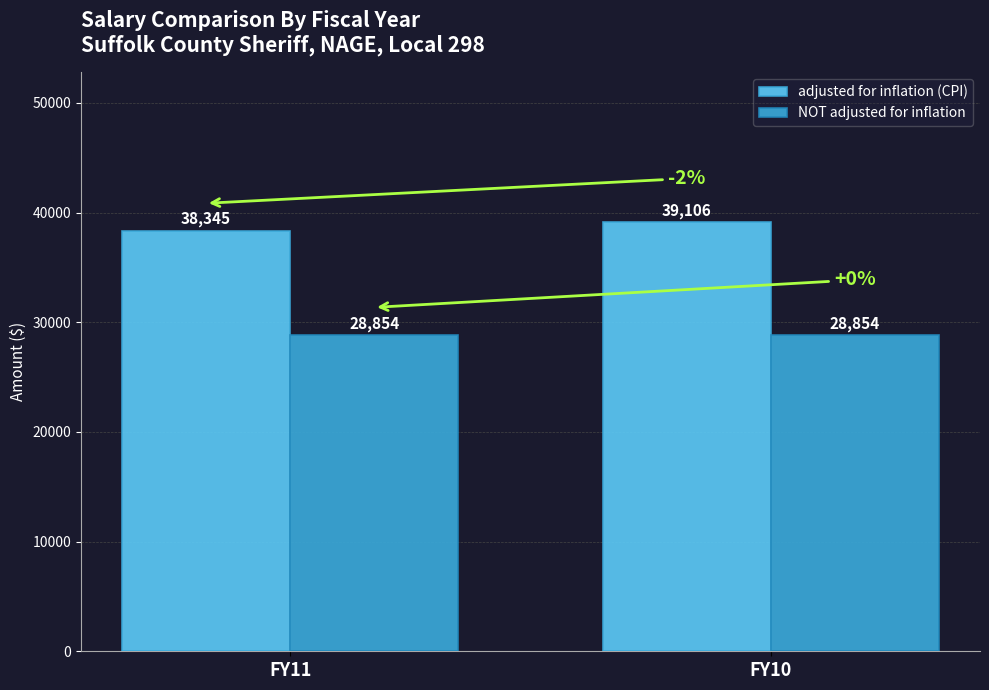

Between FY11 and FY10, which series saw the biggest shift?

adjusted for inflation (CPI)